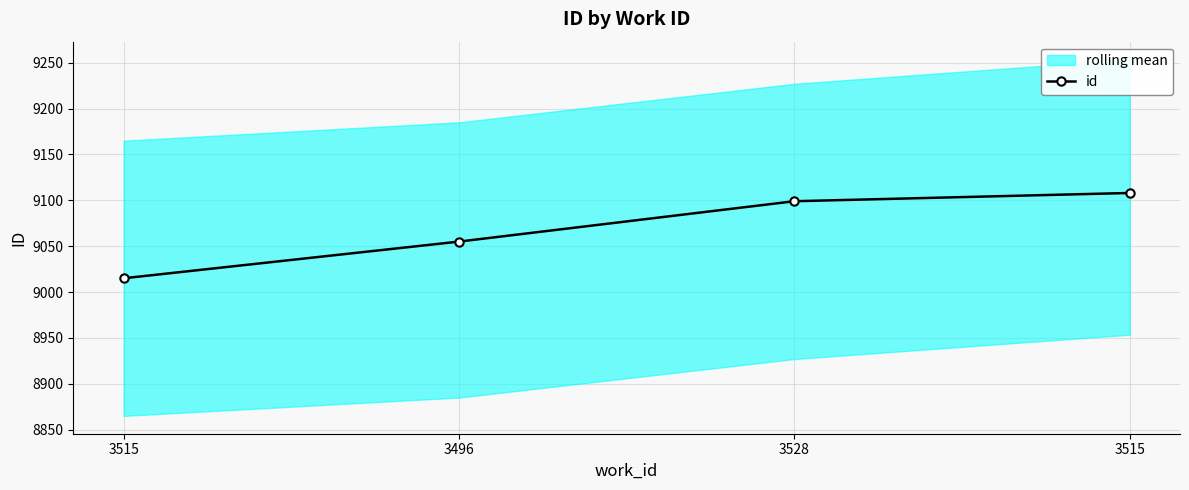

What is the sum of the values at 3515 and 3515?

18123